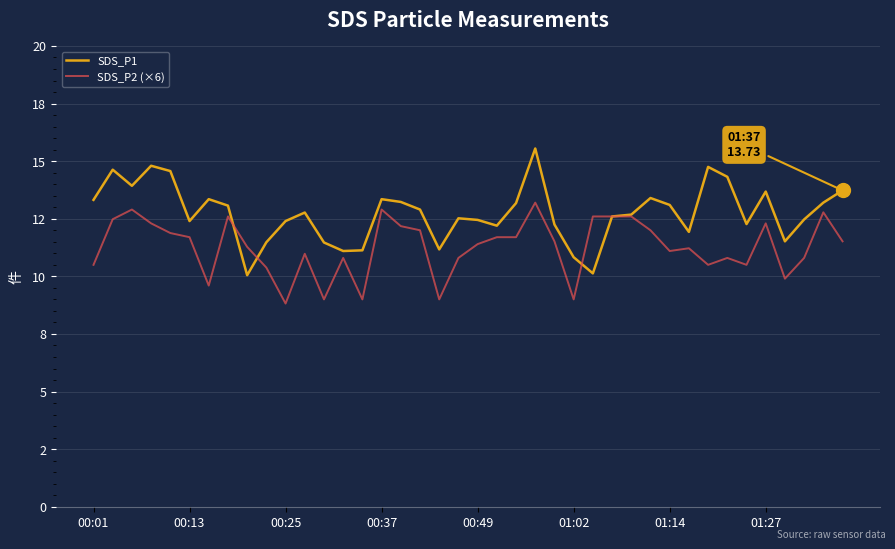

What are all the series names shown in the legend?

SDS_P1, SDS_P2 (×6)